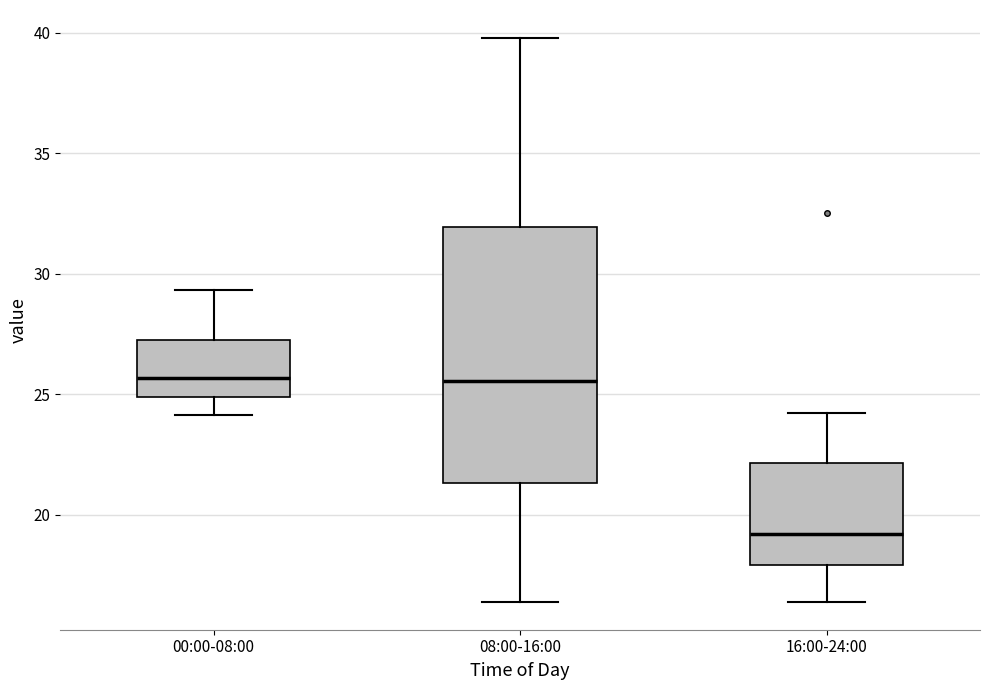

Which box is the tallest, from its lower edge to its upper edge?

08:00-16:00